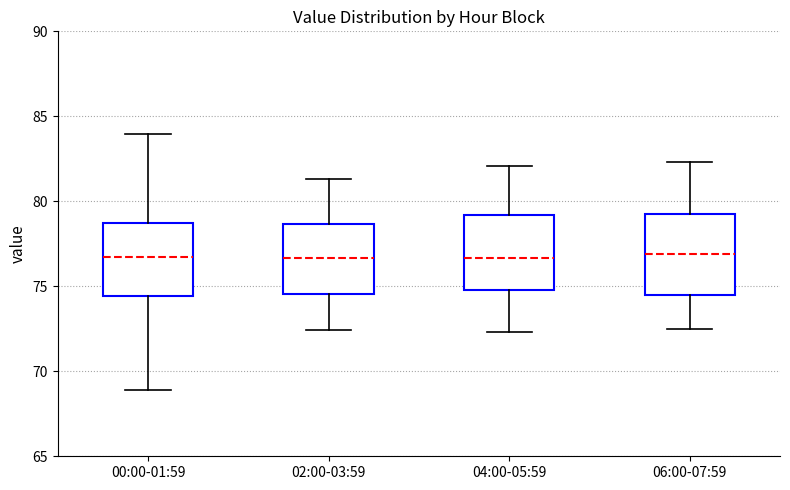

Reading left to right, transcribe this box plot: for each box, give where its median line is, the range the box spans, and where its two whiskers end, as read against the y-axis. The values are not printed on the chart, so give them approximately, as read against the axis.

00:00-01:59: median 76.5, box 74.5 to 78.5, whiskers 69.0 to 84.0
02:00-03:59: median 76.5, box 74.5 to 78.5, whiskers 72.5 to 81.5
04:00-05:59: median 76.5, box 75.0 to 79.0, whiskers 72.5 to 82.0
06:00-07:59: median 77.0, box 74.5 to 79.5, whiskers 72.5 to 82.5